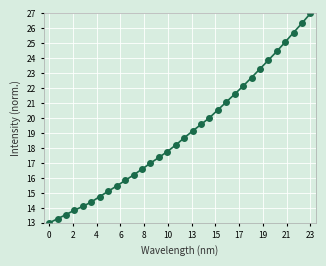

What is the greatest value displayed?

27.0